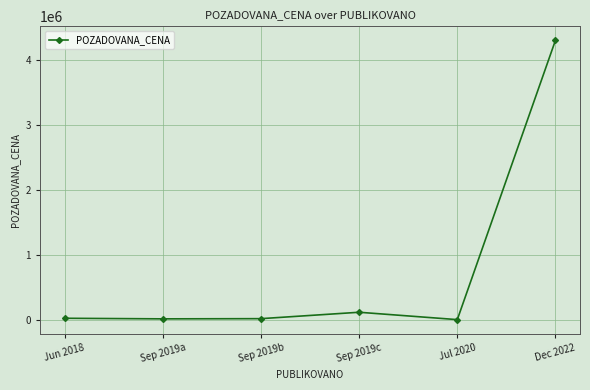

What is the maximum value shown in the chart?

4300000